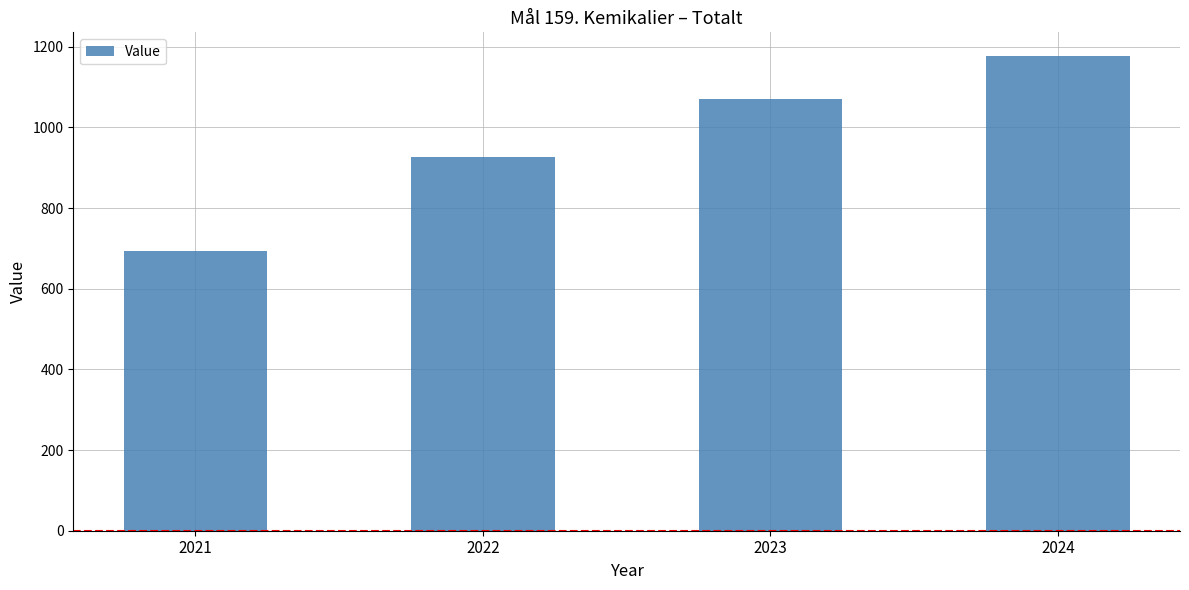

The chart shows a value of 1071 at 2023. True or false?

True